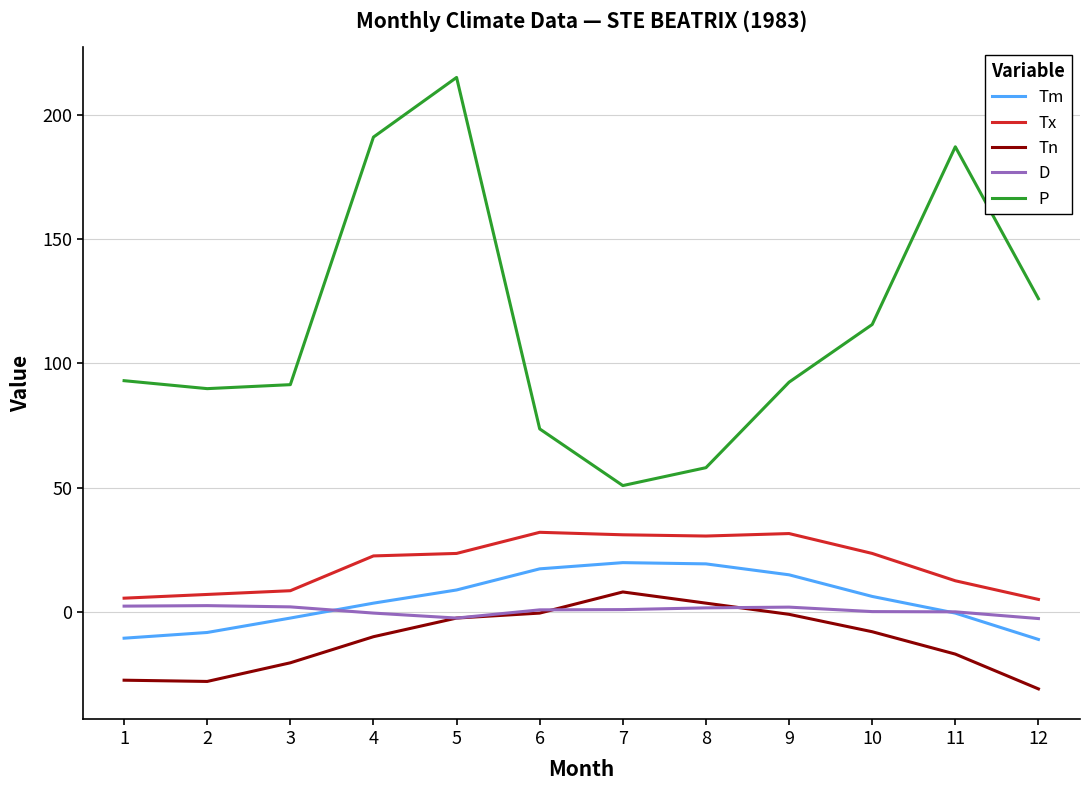

What is the difference between the maximum and minimum values in the Tn series?

39.0